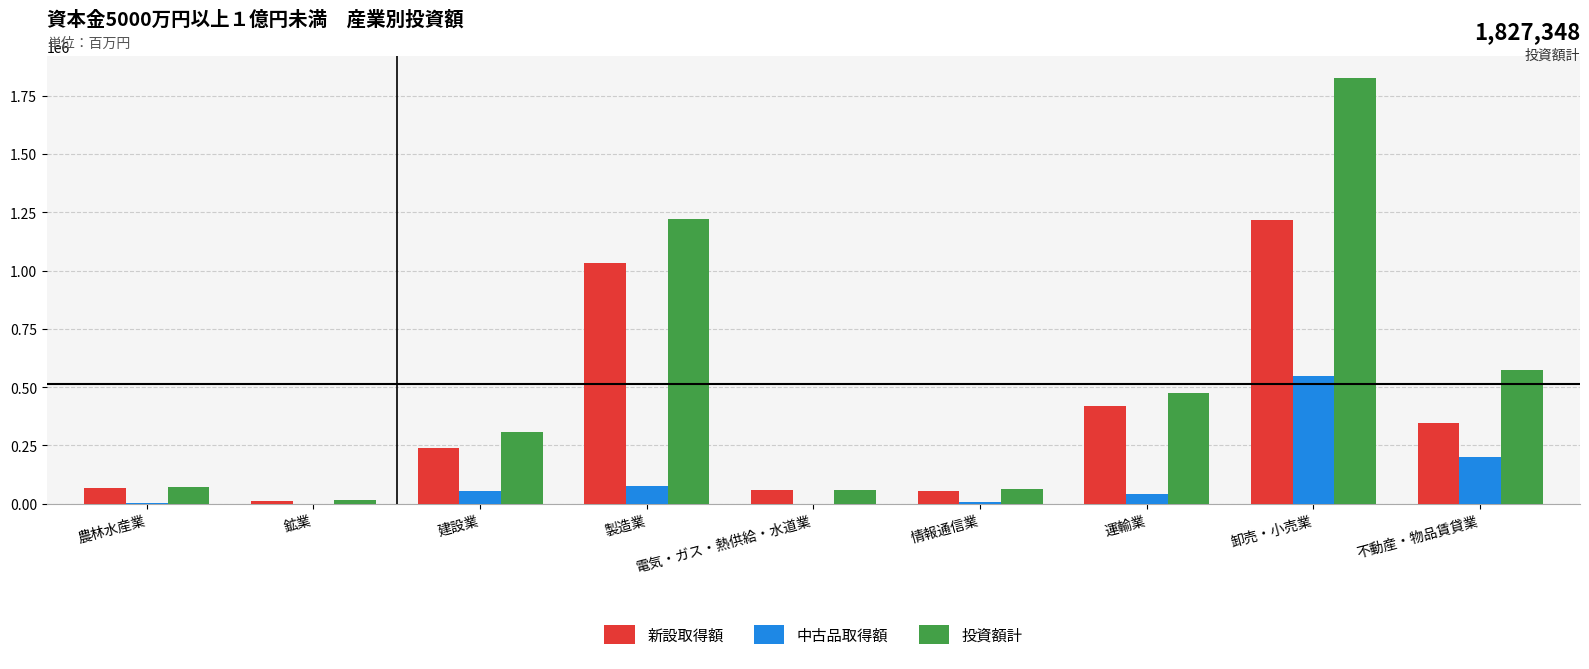

What value does the 中古品取得額 series have at 卸売・小売業?

547909